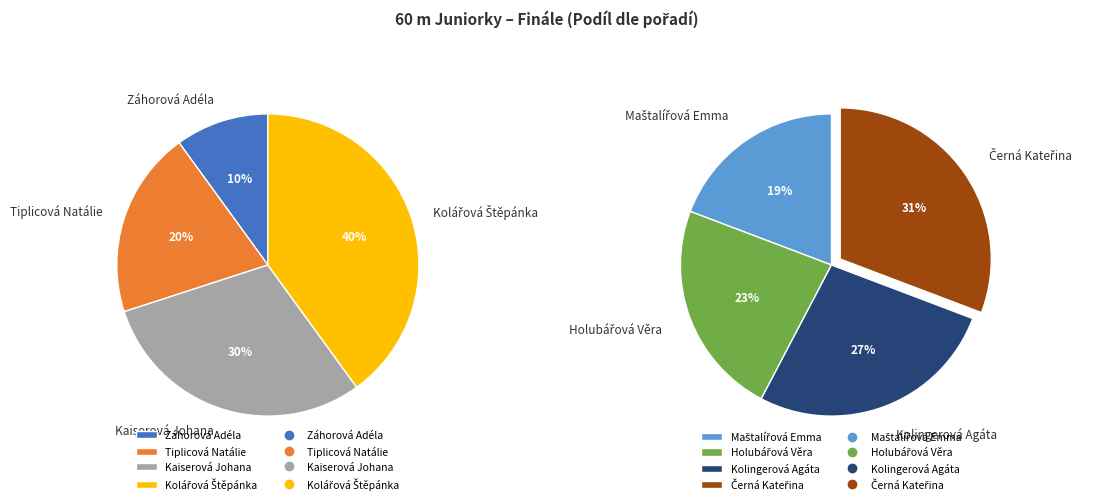

Is the sum of Kaiserová Johana and Kolingerová Agáta greater than half?

No